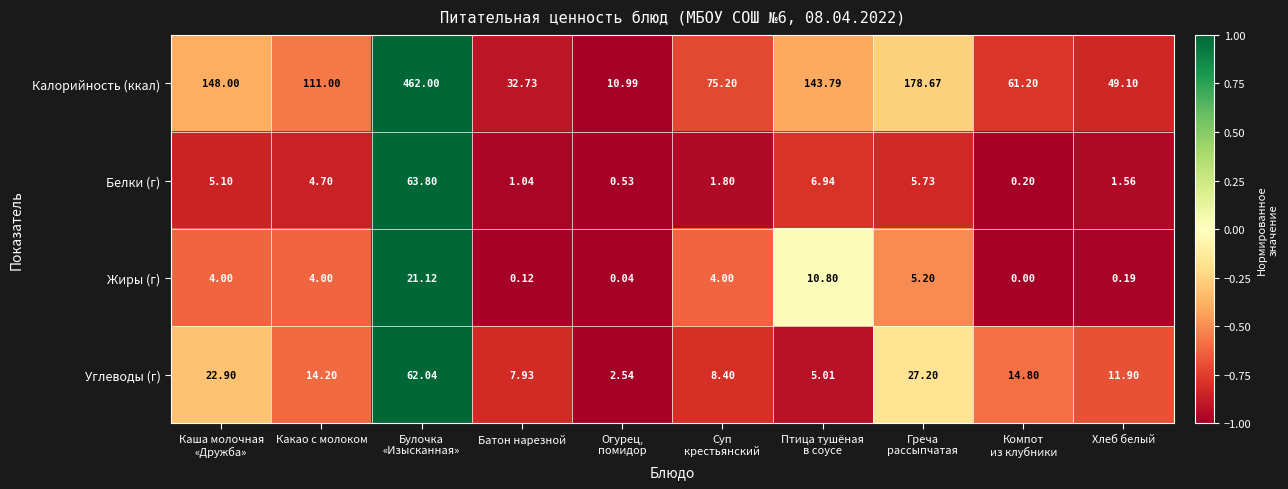

Count the number of categories in the chart.

10